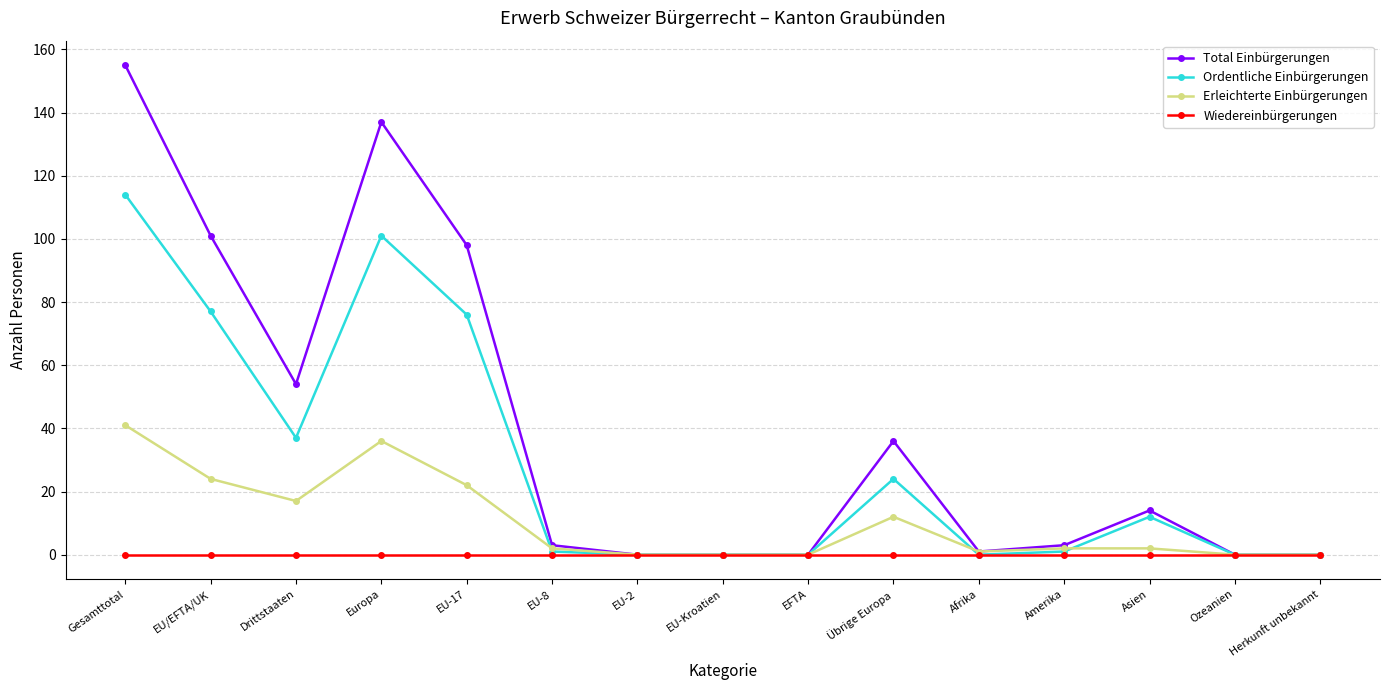

Which series changed the most between EU/EFTA/UK and EU-8?

Total Einbürgerungen